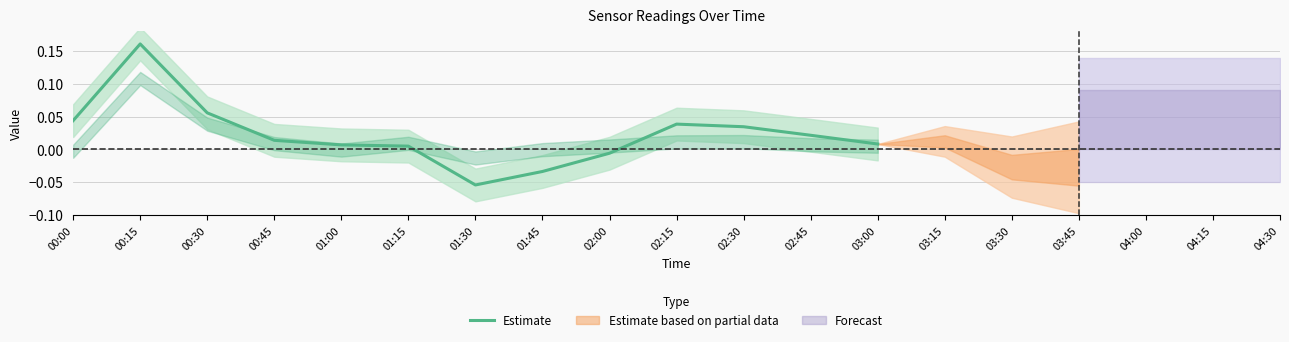

What is the greatest value displayed?

0.2